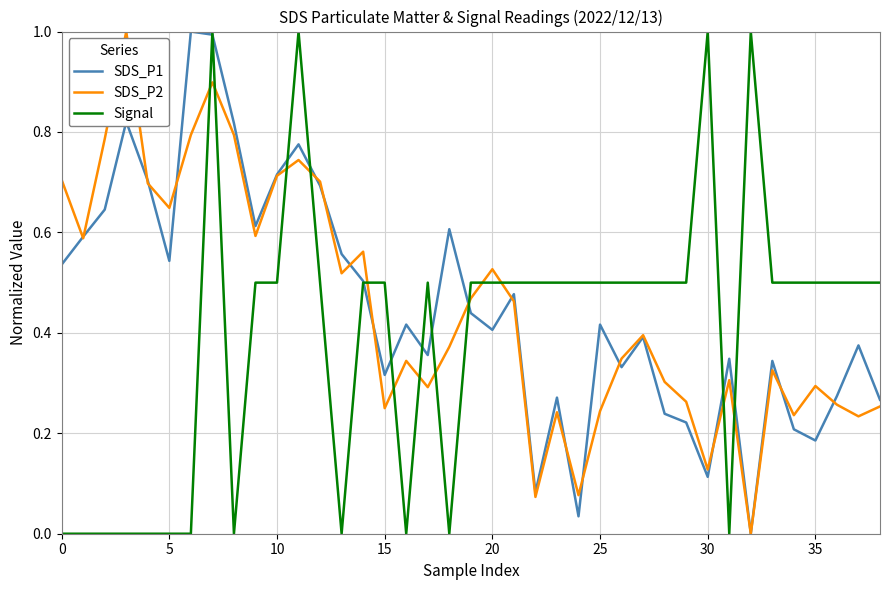

After their last crossing, which series has the higher values: SDS_P2 or Signal?

Signal